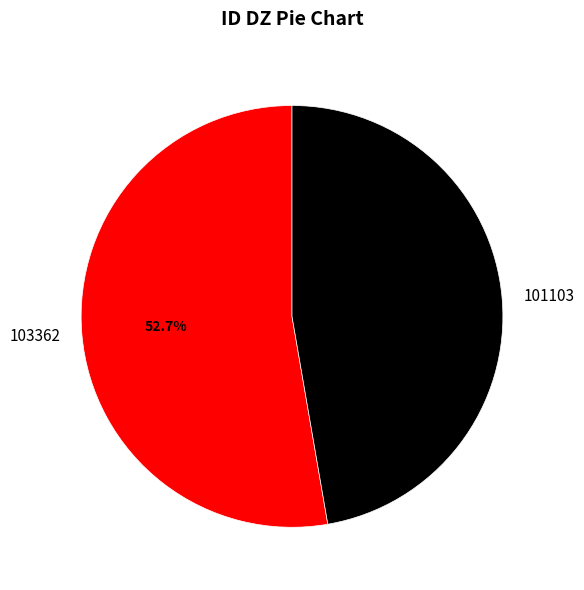

The 101103 slice represents 47% of the pie. True or false?

True